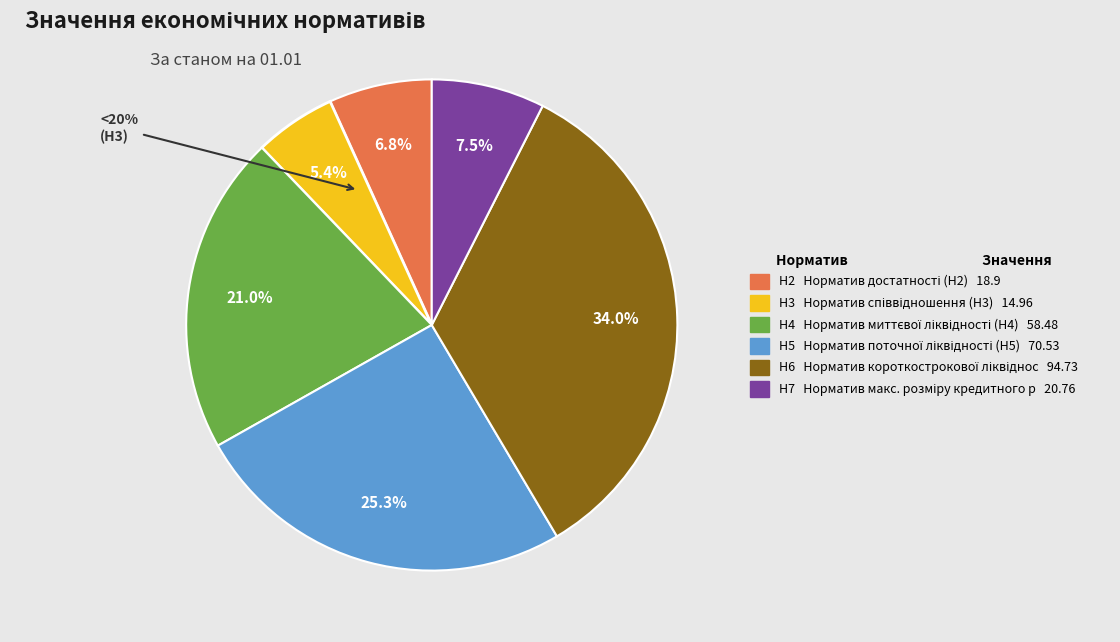

To the nearest percent, what is the difference between the Н5 and Н2 slice percentages?

19%